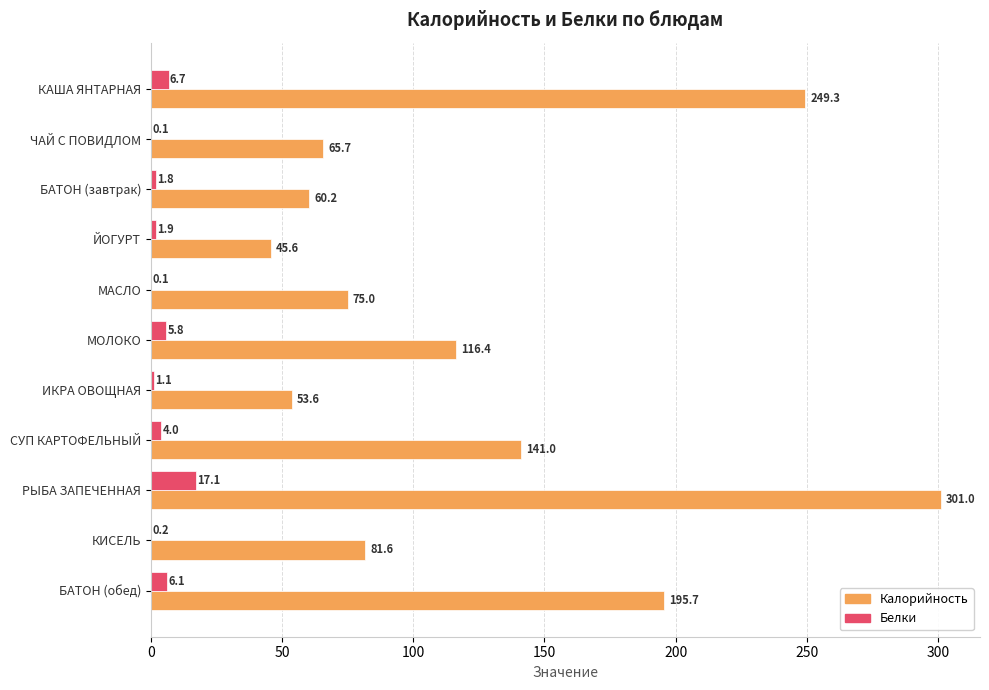

Between ЙОГУРТ and РЫБА ЗАПЕЧЕННАЯ, which series saw the biggest shift?

Калорийность